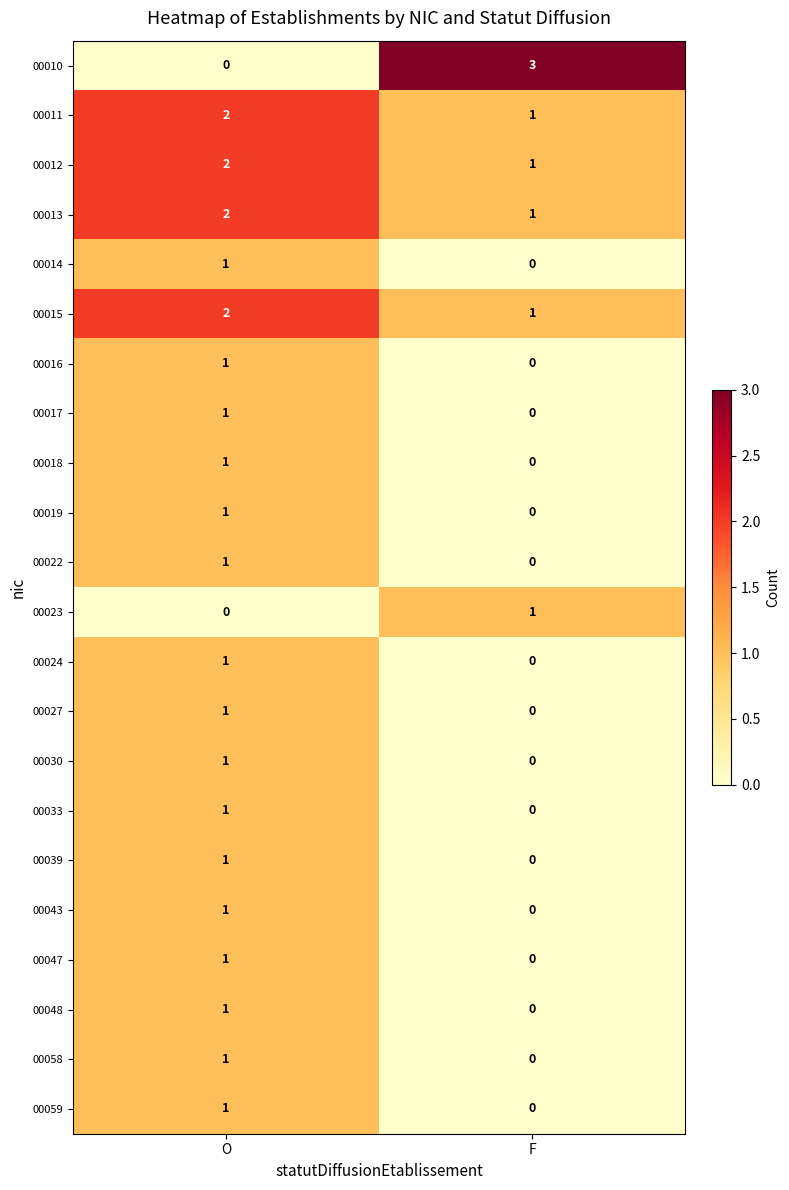

Rank the categories by 00043 value from lowest to highest.

F, O